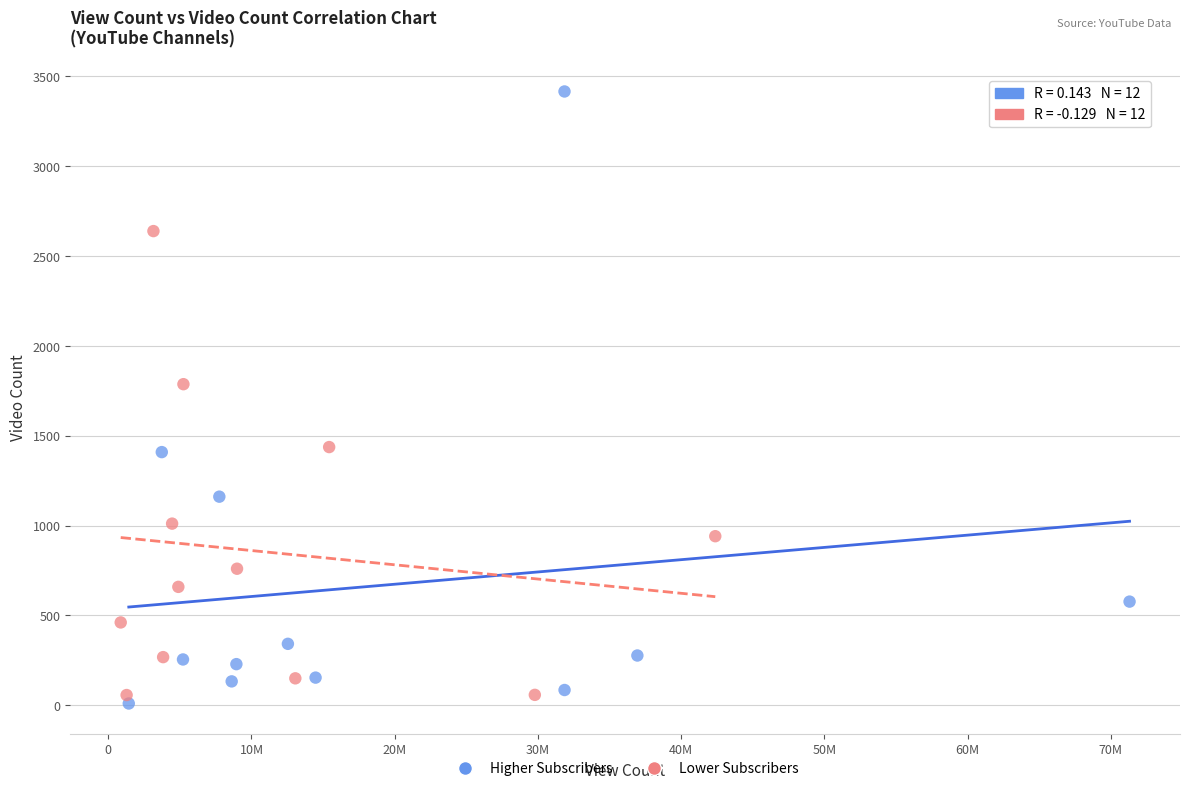

Which series reaches the maximum Y coordinate?

Higher Subscribers